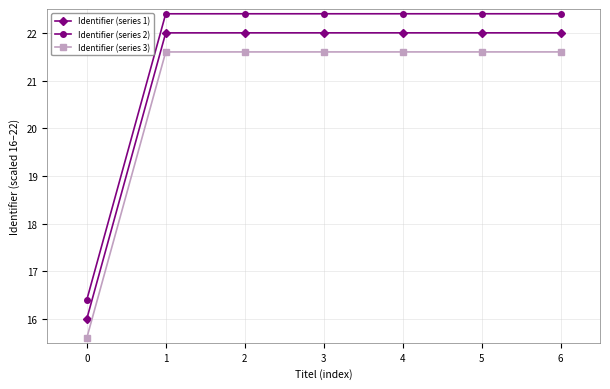

Rank the series at 3 from highest to lowest value.

Identifier (series 2), Identifier (series 1), Identifier (series 3)